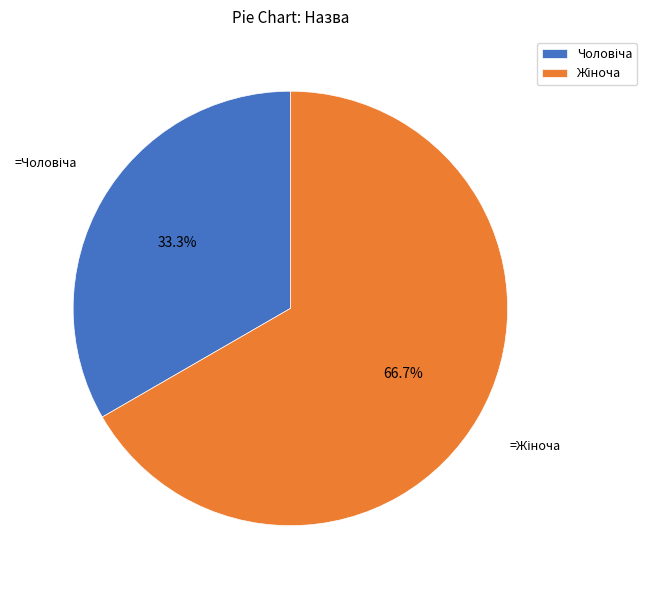

Is there a majority slice in this chart?

Yes